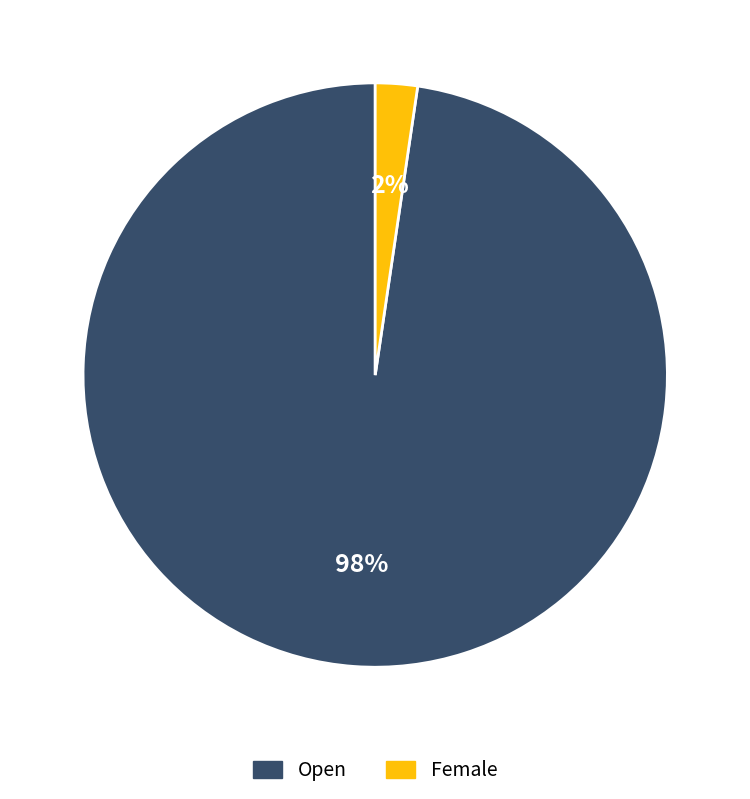

Does any single category account for the majority?

Yes